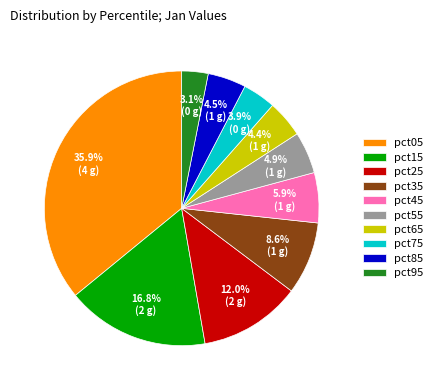

Is there any slice that represents more than half of the pie?

No